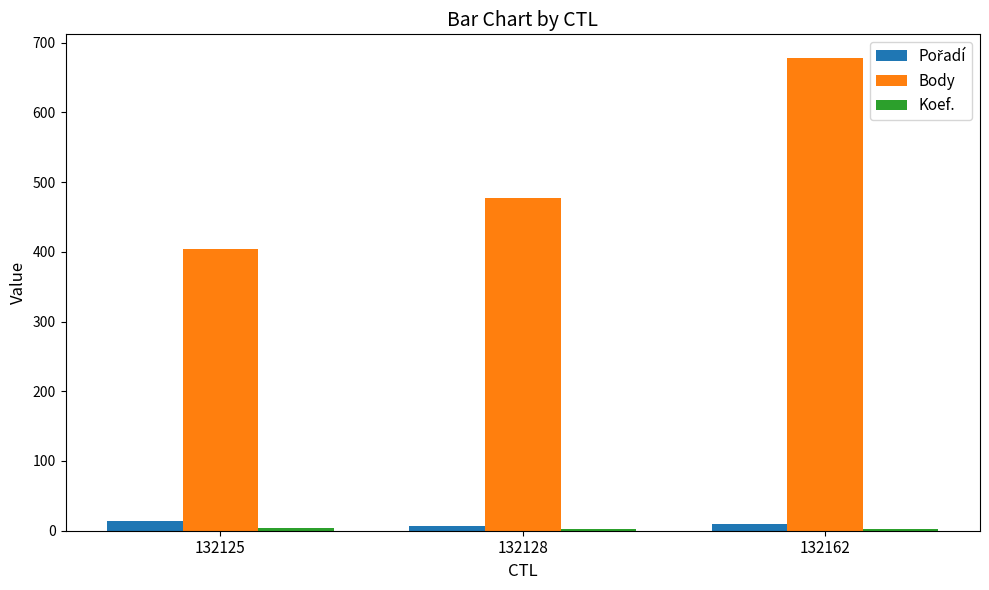

How many bars are there in total?

9